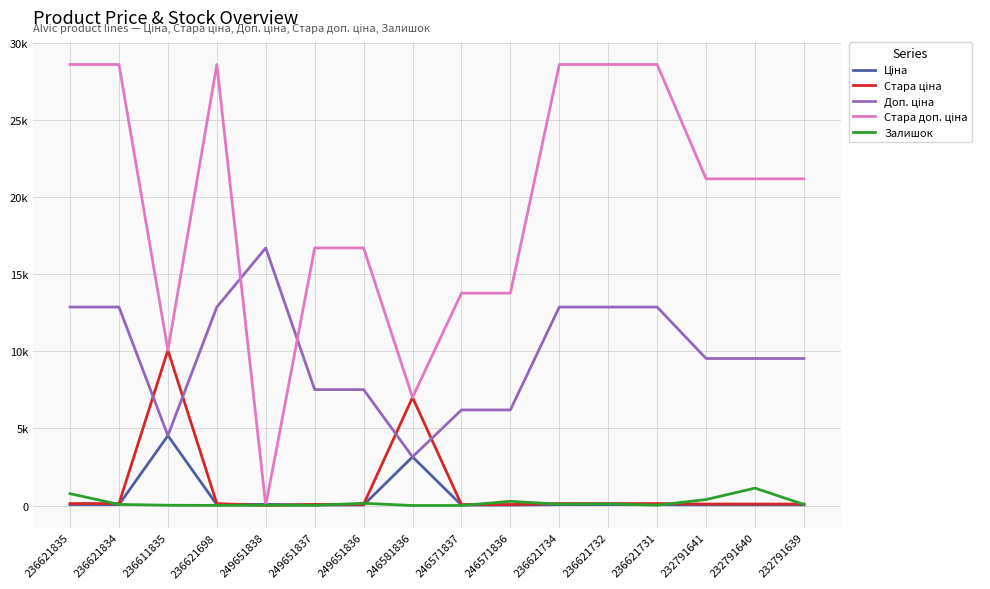

True or false: Ціна has more than 0 interior local peaks.

True